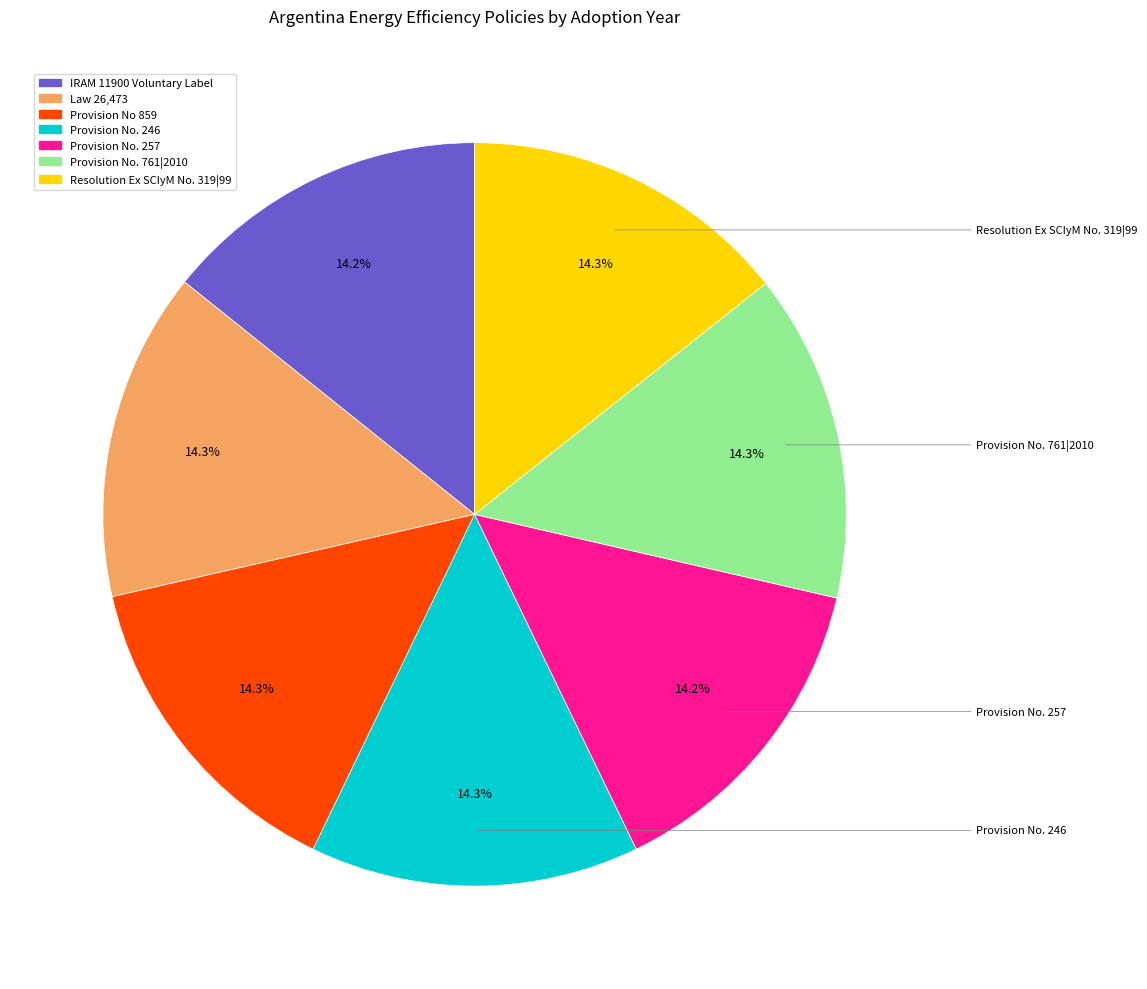

Does any single category account for the majority?

No